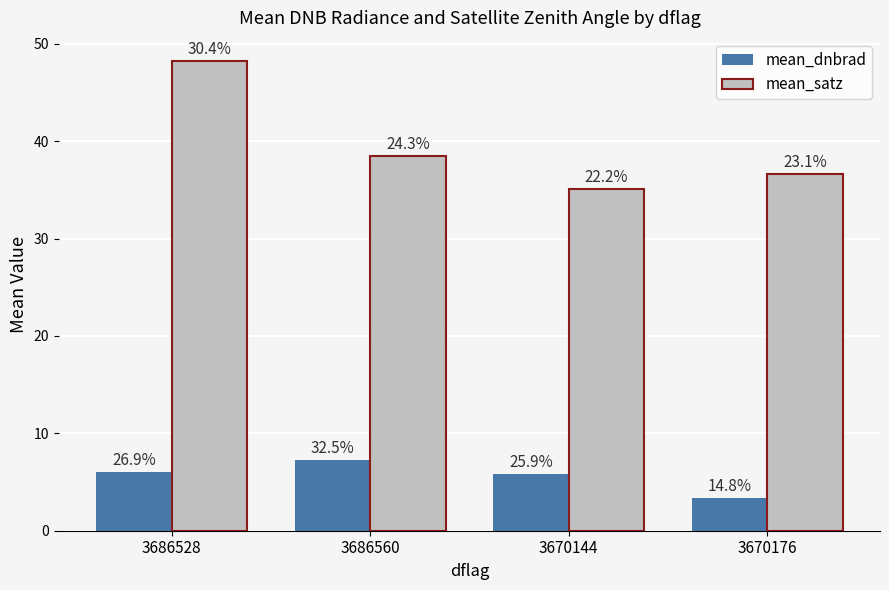

What is the label of the 4th bar from the right?

3686528